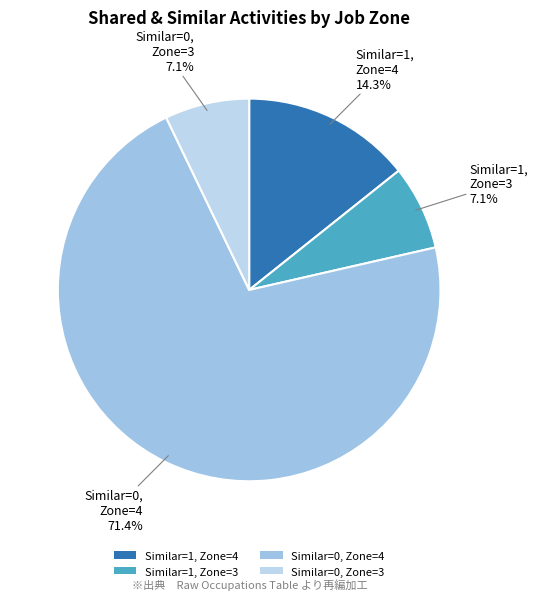

Count the number of slices in the pie.

4